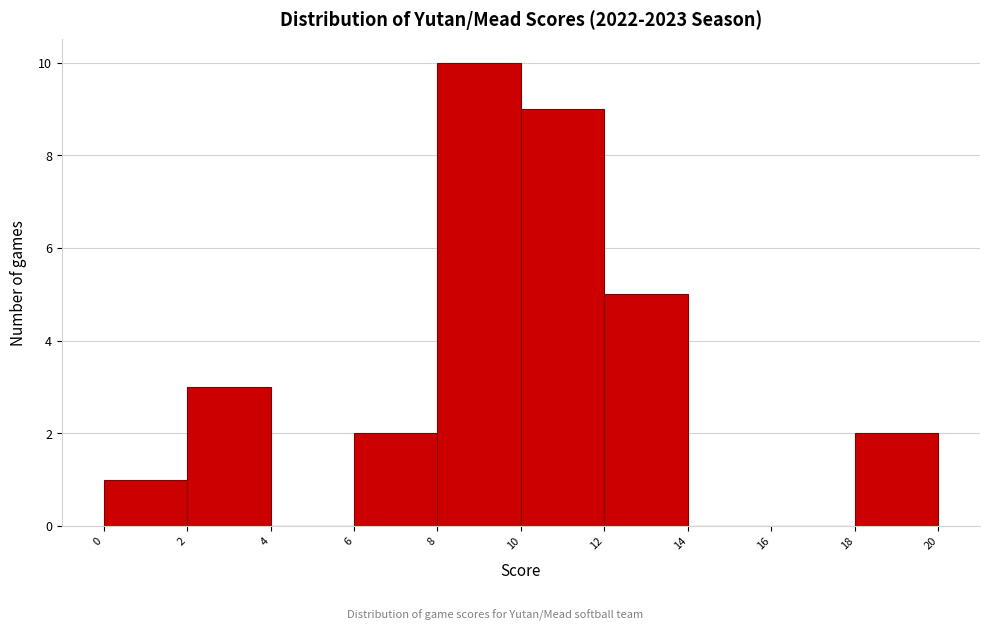

What is the height of the bar covering 10 to 12 on the x-axis? The values are not printed on the chart, so give them approximately, as read against the axis.

9